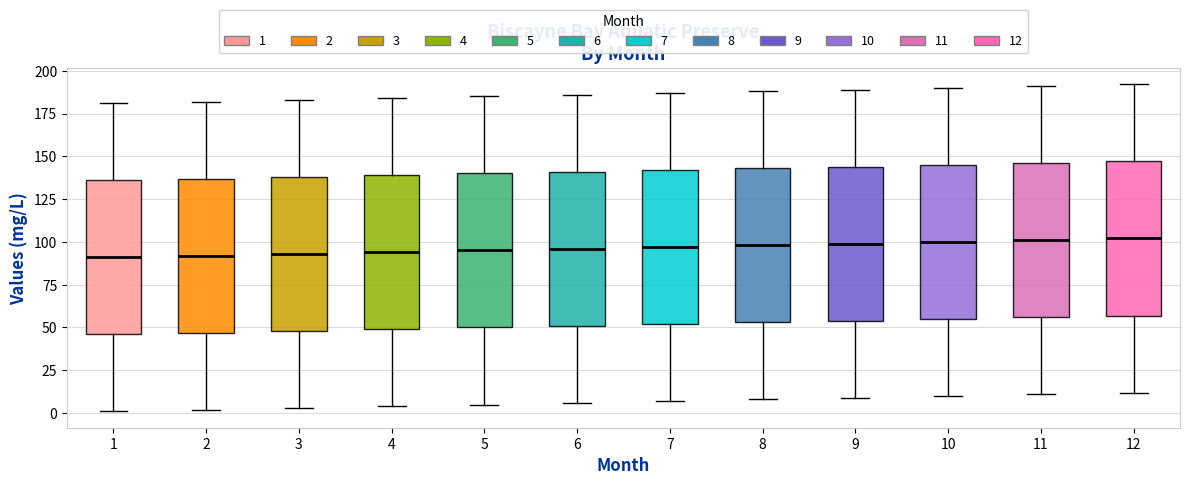

Reading left to right, transcribe this box plot: for each box, give where its median line is, the range the box spans, and where its two whiskers end, as read against the y-axis. The values are not printed on the chart, so give them approximately, as read against the axis.

1: median 90, box 45 to 135, whiskers 0 to 180
2: median 90, box 45 to 135, whiskers 0 to 180
3: median 95, box 50 to 140, whiskers 5 to 185
4: median 95, box 50 to 140, whiskers 5 to 185
5: median 95, box 50 to 140, whiskers 5 to 185
6: median 95, box 50 to 140, whiskers 5 to 185
7: median 95, box 50 to 140, whiskers 5 to 185
8: median 100, box 55 to 145, whiskers 10 to 190
9: median 100, box 55 to 145, whiskers 10 to 190
10: median 100, box 55 to 145, whiskers 10 to 190
11: median 100, box 55 to 145, whiskers 10 to 190
12: median 100, box 55 to 145, whiskers 10 to 190